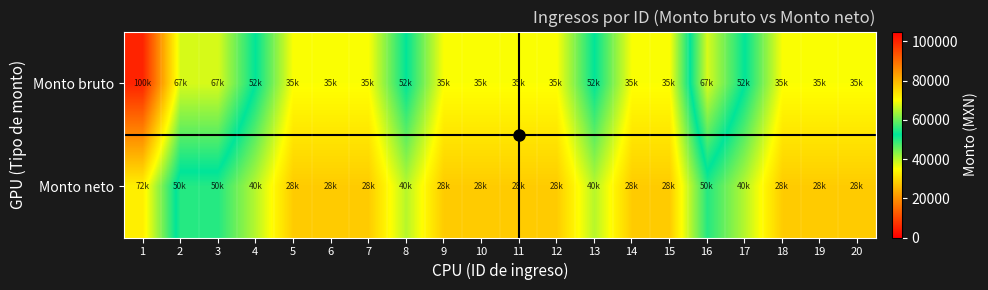

At how many categories does at least one series exceed 63404?

4